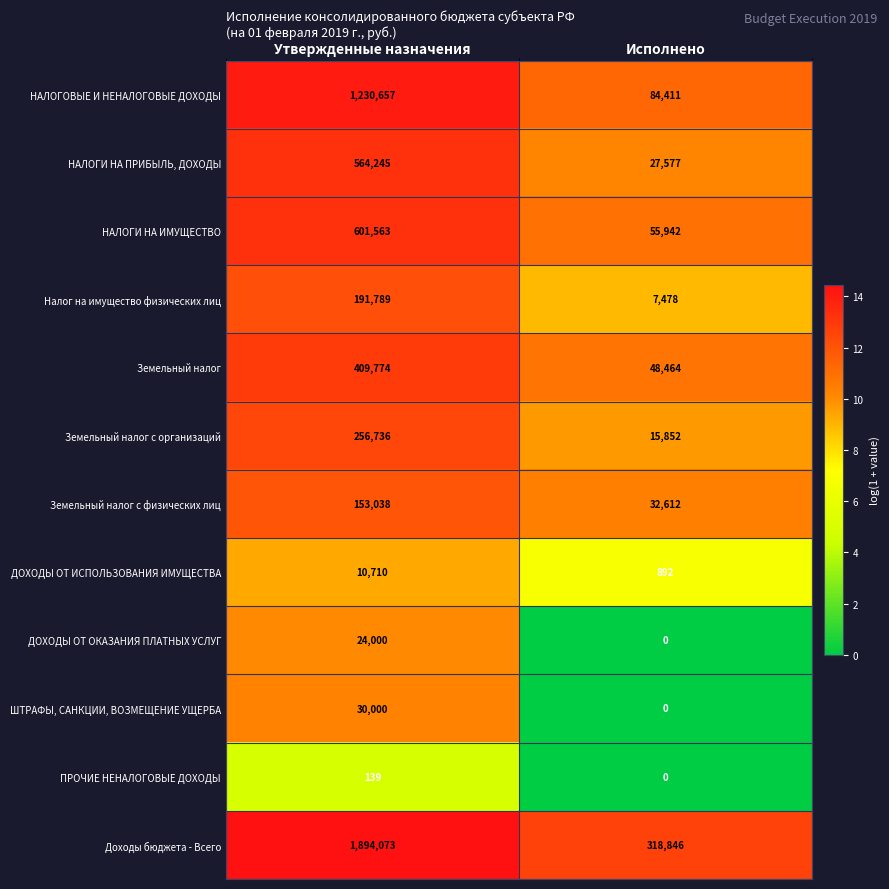

List the series in order of their peak value, lowest first.

ПРОЧИЕ НЕНАЛОГОВЫЕ ДОХОДЫ, ДОХОДЫ ОТ ИСПОЛЬЗОВАНИЯ ИМУЩЕСТВА, ДОХОДЫ ОТ ОКАЗАНИЯ ПЛАТНЫХ УСЛУГ, ШТРАФЫ, САНКЦИИ, ВОЗМЕЩЕНИЕ УЩЕРБА, Земельный налог с физических лиц, Налог на имущество физических лиц, Земельный налог с организаций, Земельный налог, НАЛОГИ НА ПРИБЫЛЬ, ДОХОДЫ, НАЛОГИ НА ИМУЩЕСТВО, НАЛОГОВЫЕ И НЕНАЛОГОВЫЕ ДОХОДЫ, Доходы бюджета - Всего